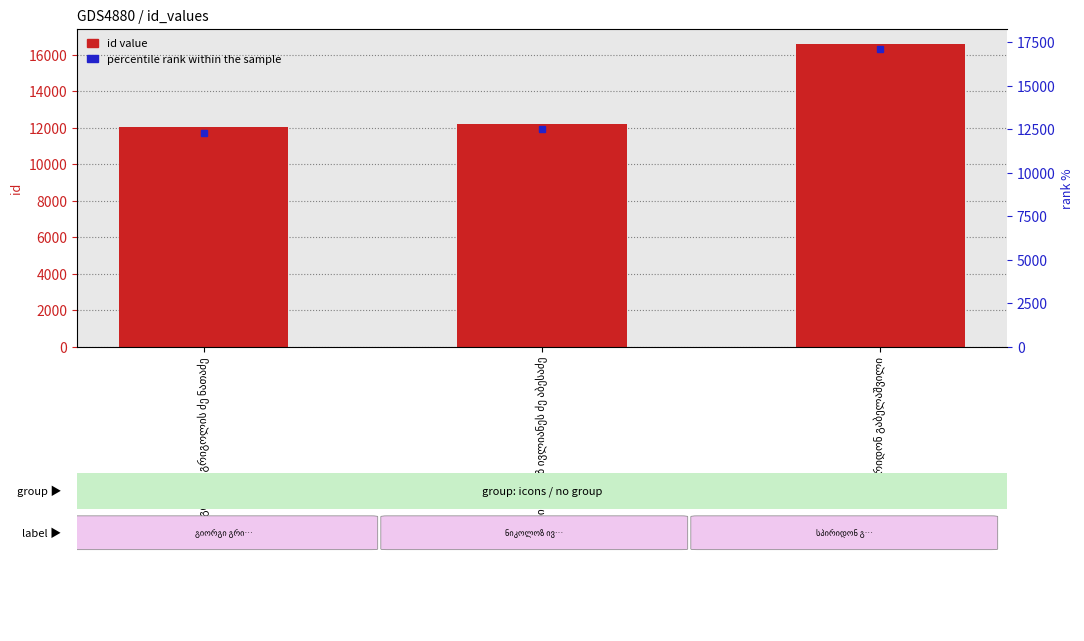

How many categories are shown in the chart?

3